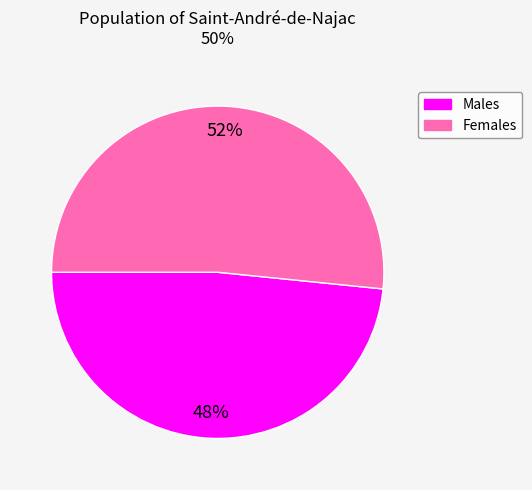

How many segments does this pie chart have?

2